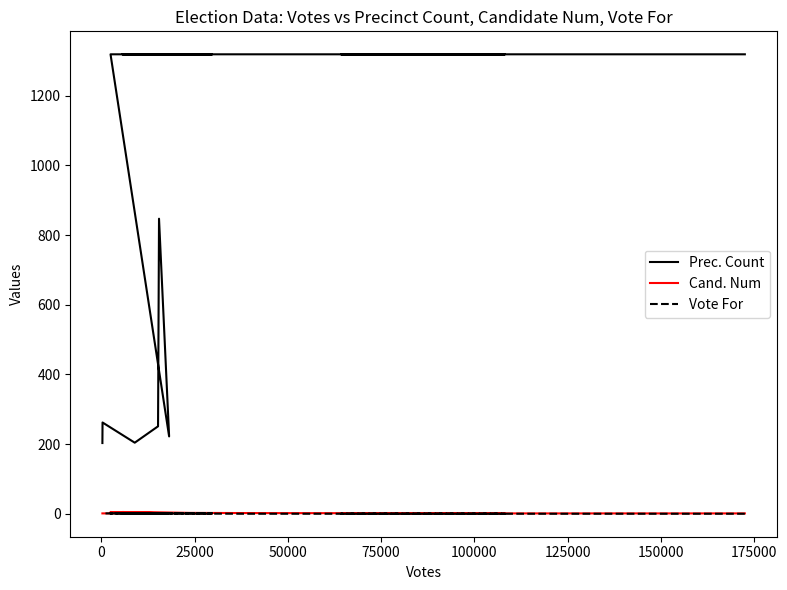

How many Vote For values are between 1 and 2?

14